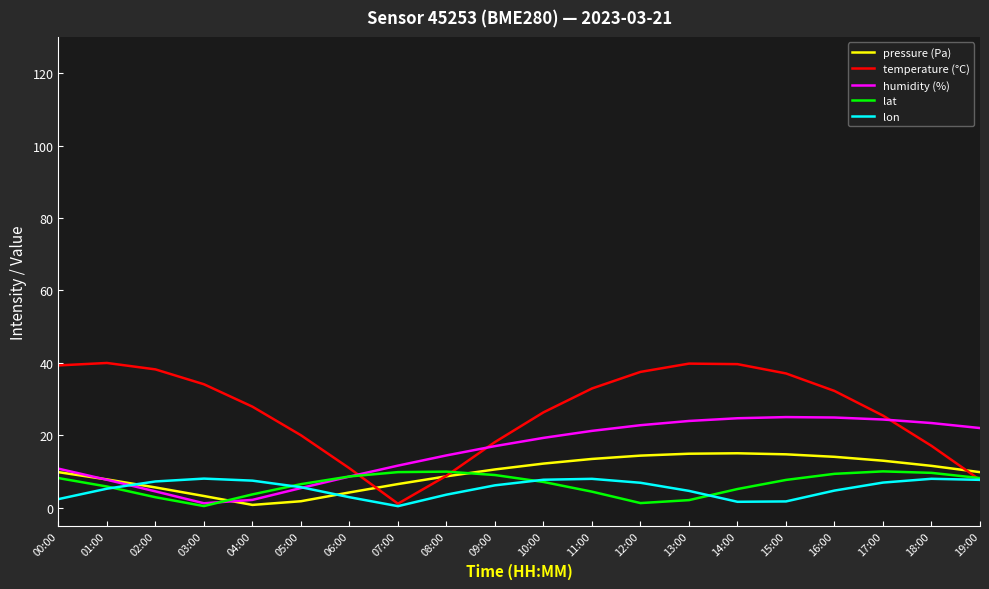

What position from the left is 08:00?

9